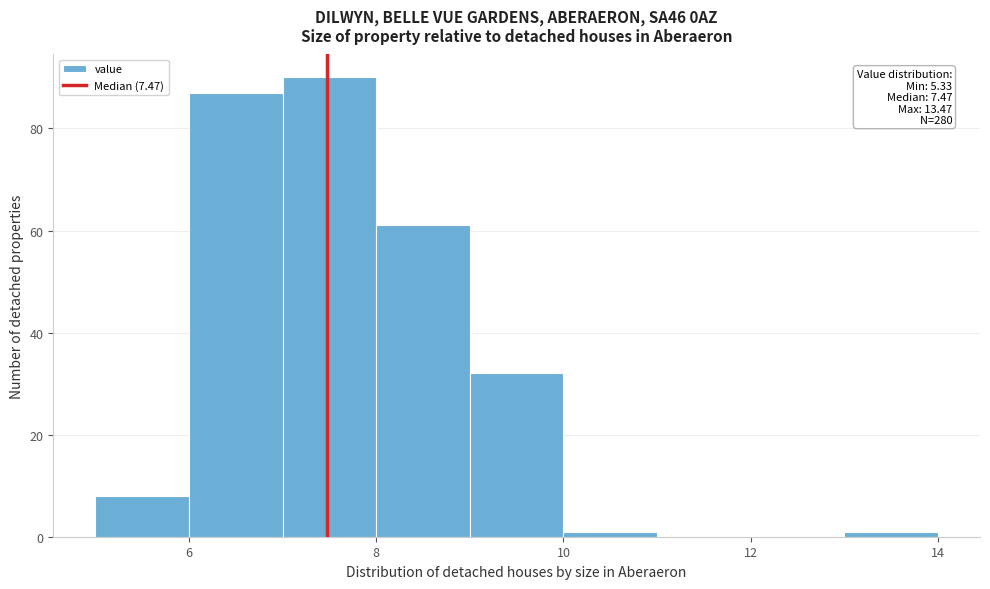

Which range on the x-axis has the tallest bar?

7 to 8